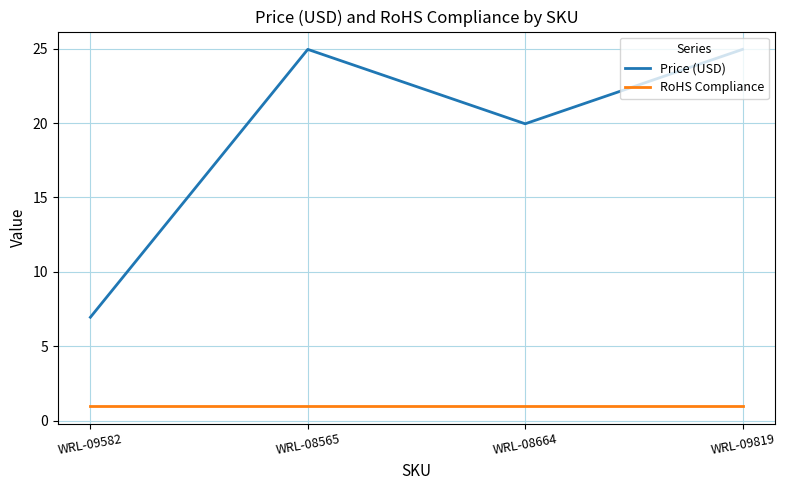

What is the difference between the Price (USD) values at WRL-08565 and WRL-08664?

5.0